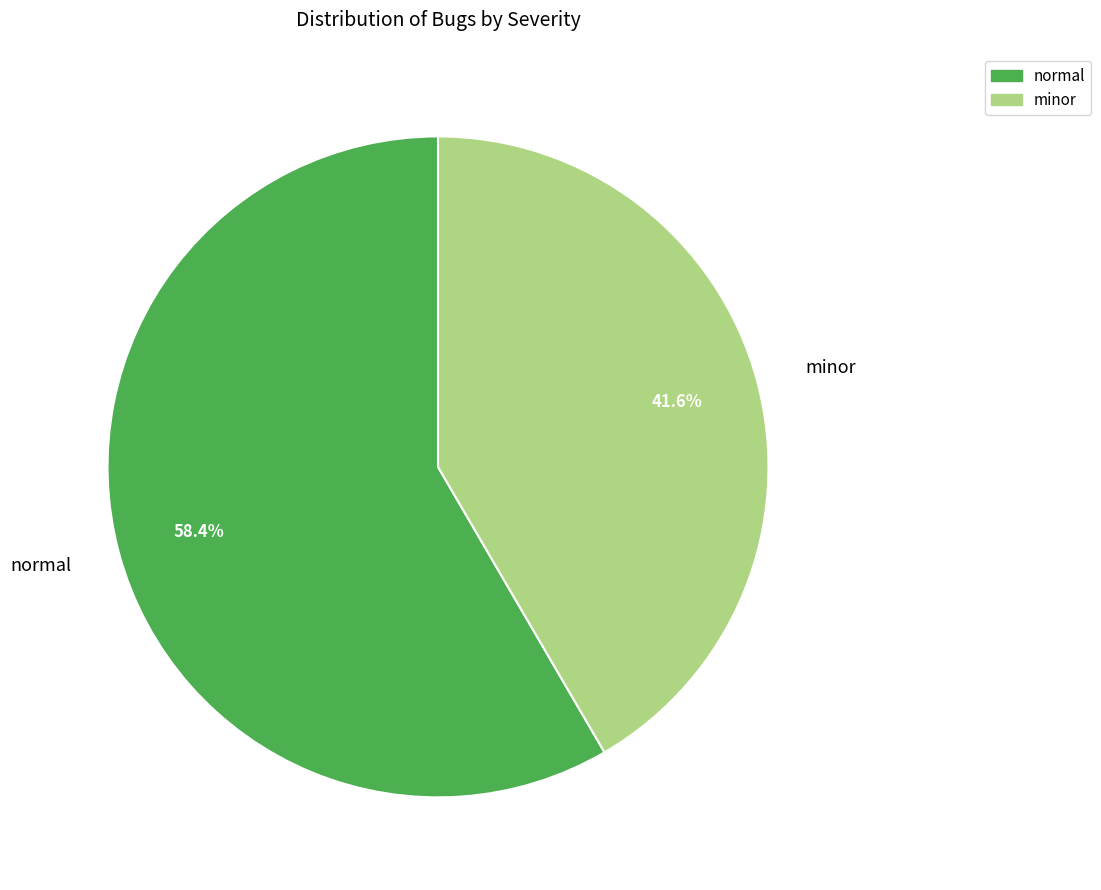

Between normal and minor, which is larger?

normal